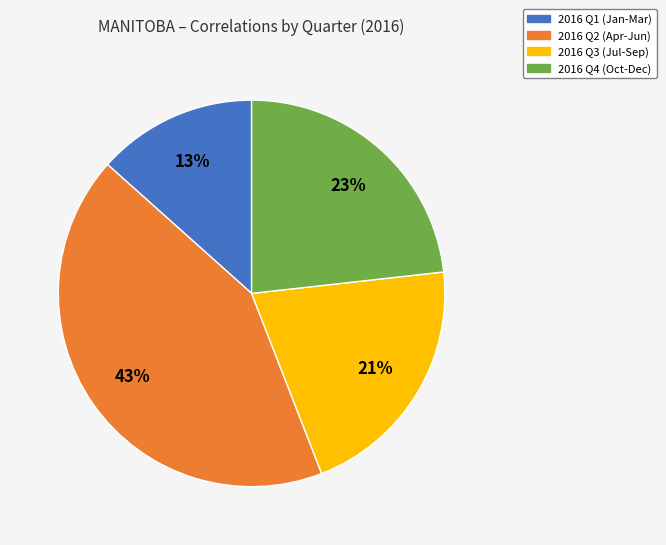

Is there any slice that represents more than half of the pie?

No